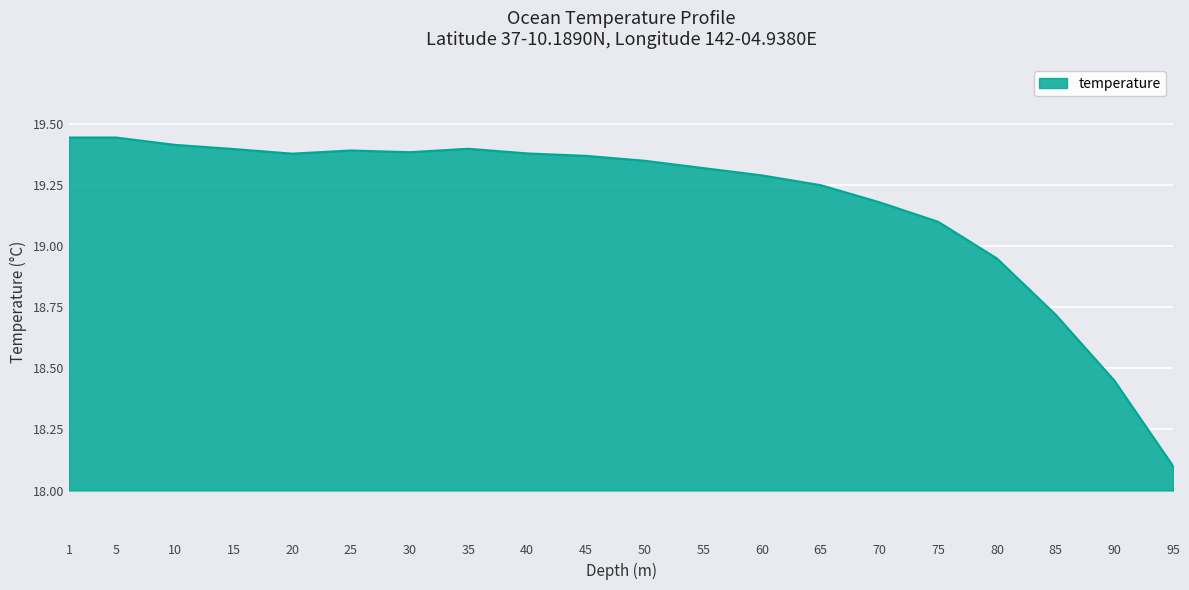

At which label is the value closest to 18?

95